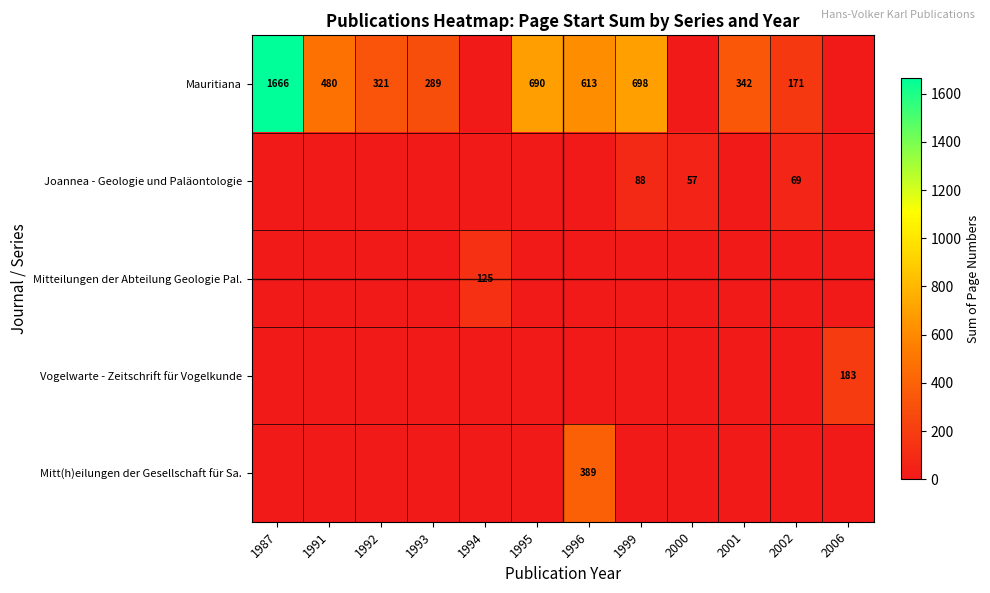

Which has a higher value, 2000 or 2006?

2000